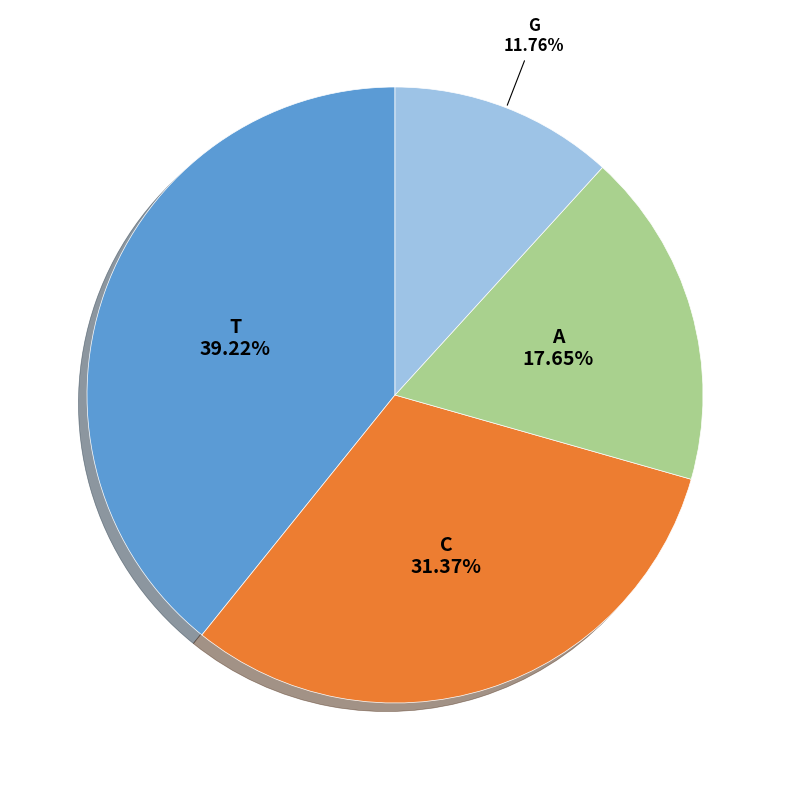

Is there a majority slice in this chart?

No